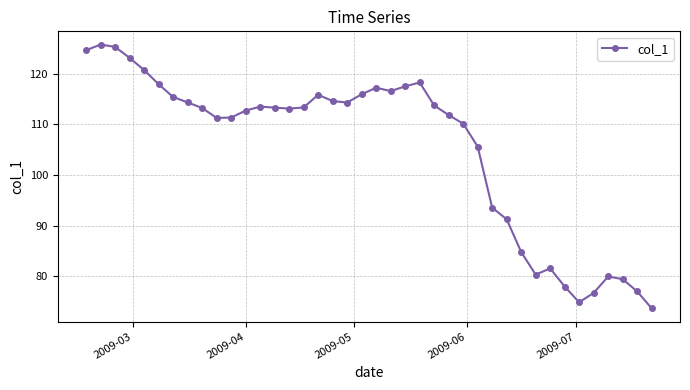

True or false: the data has more than 2 interior local peaks.

True